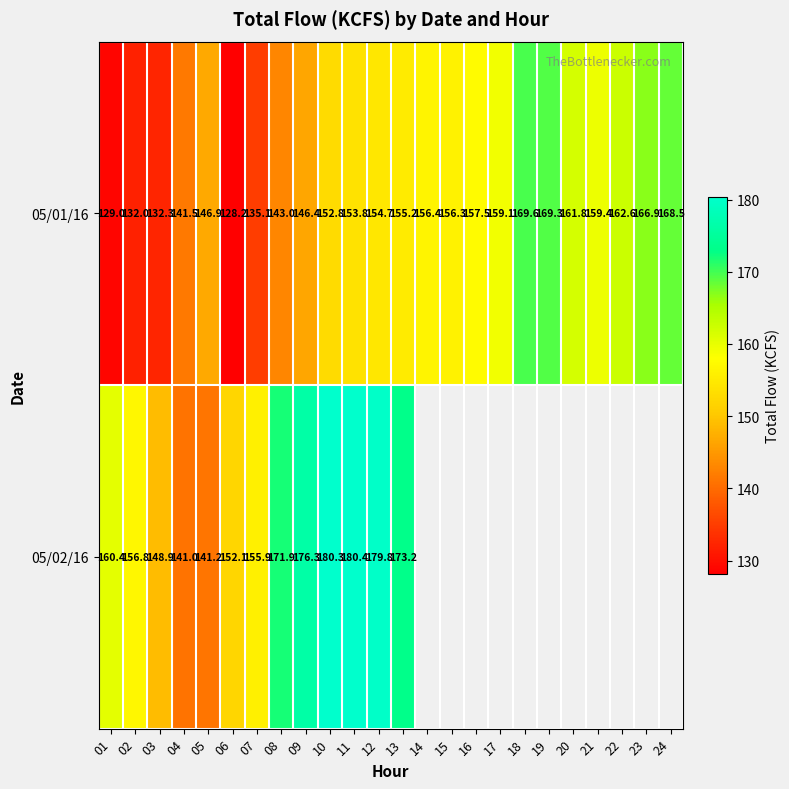

What is the difference between the highest and lowest values at 10?

27.5